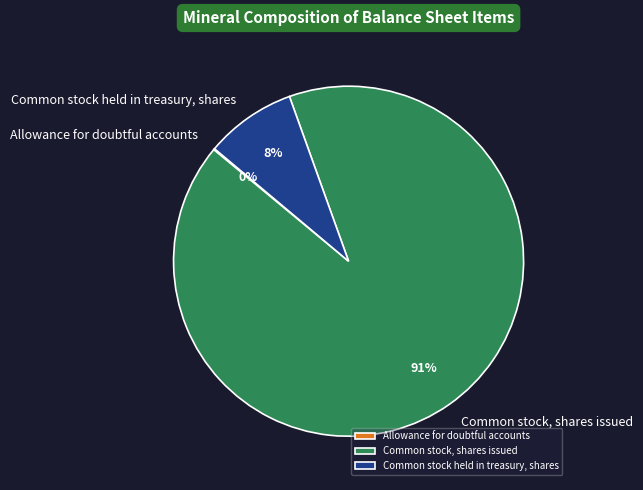

True or false: Common stock held in treasury, shares accounts for 8% of the total.

True